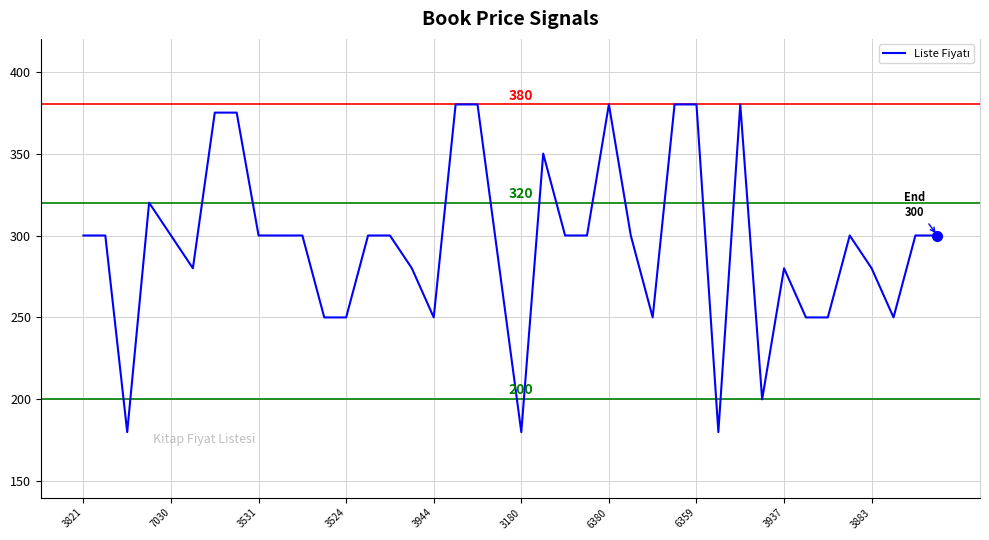

What is the greatest value displayed?

380